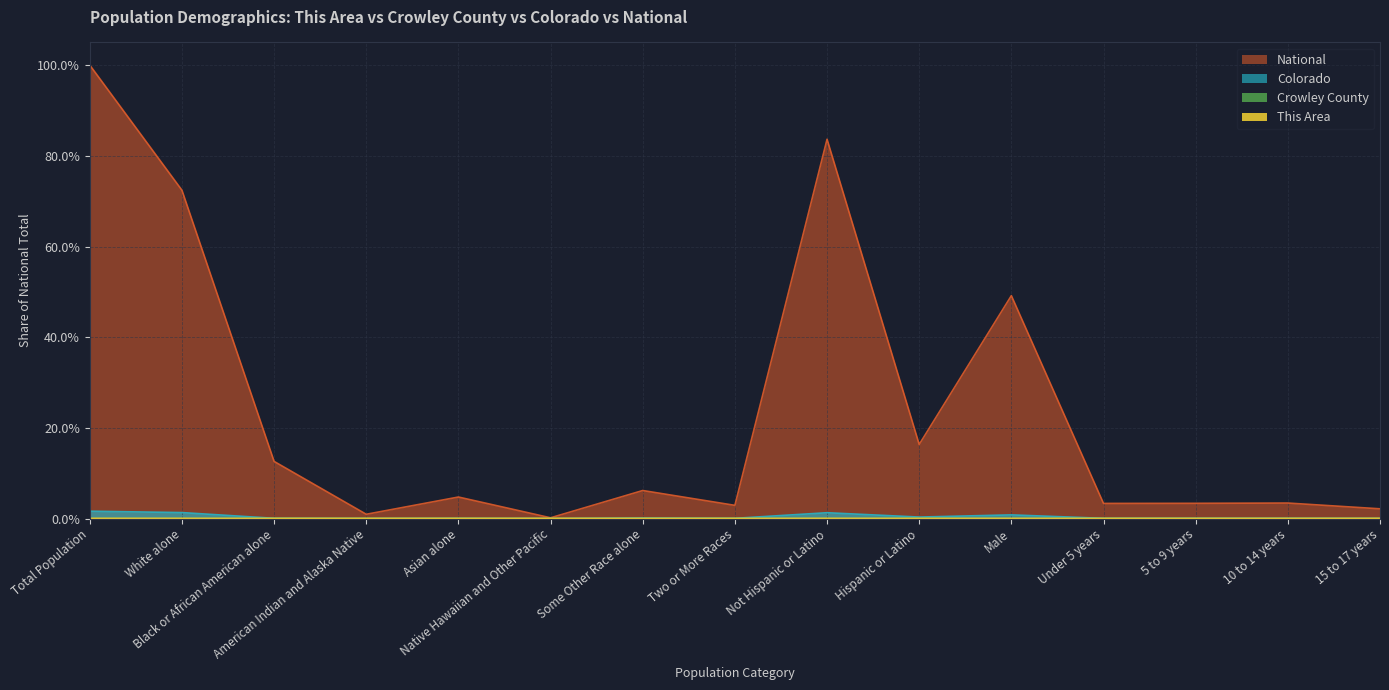

True or false: Colorado and This Area cross at least once.

False